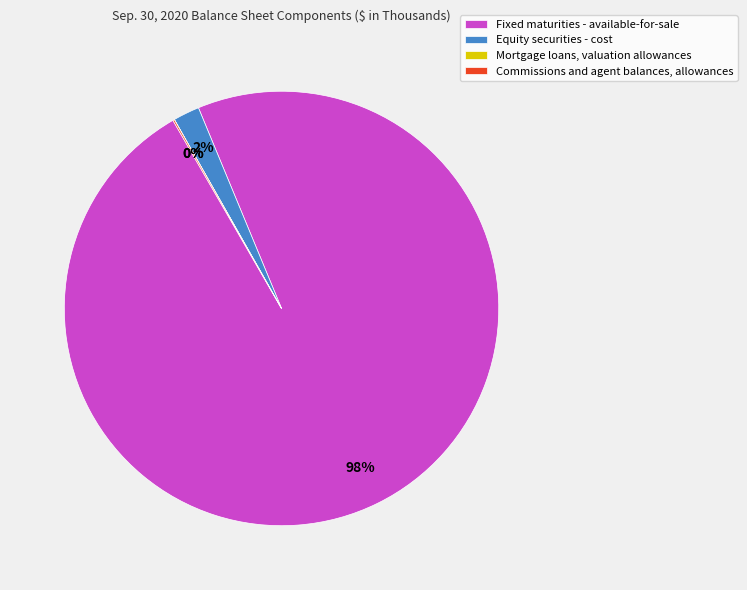

Does Fixed maturities - available-for-sale represent more than half of the total?

Yes